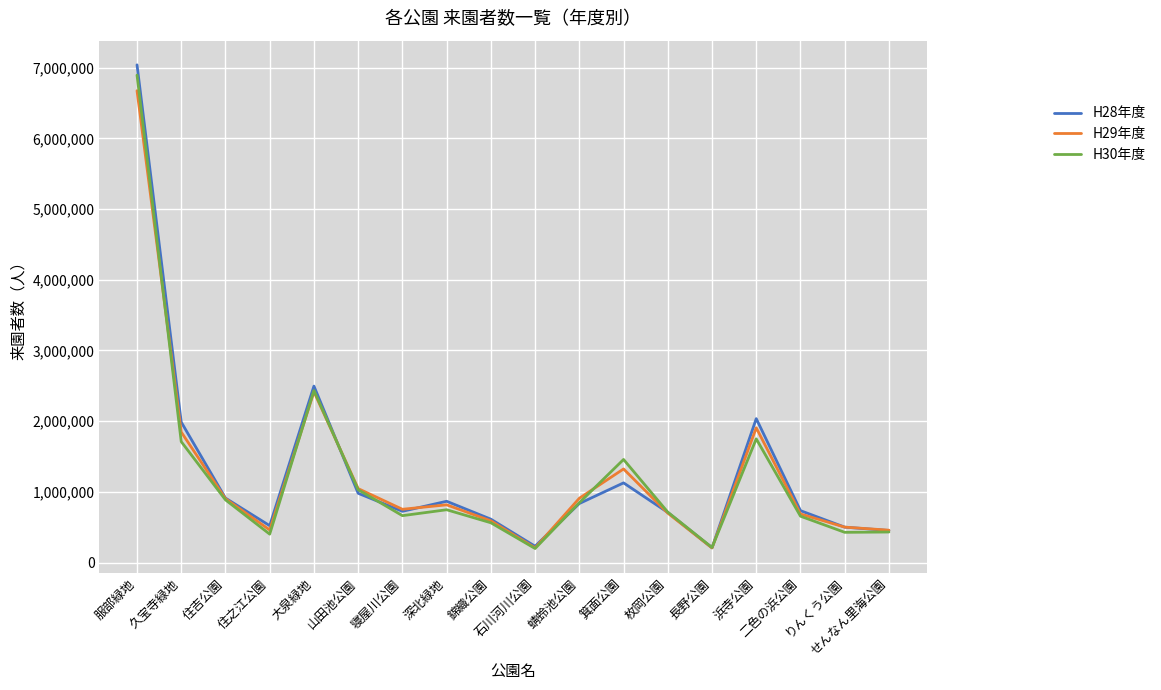

What is the difference between the highest and lowest values at 服部緑地?

365000